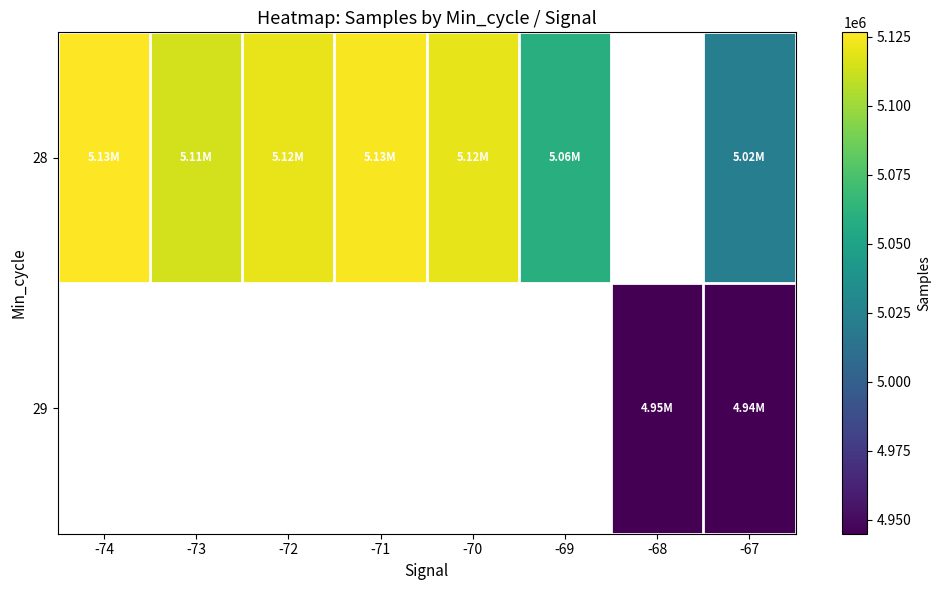

At which category is the sum across all series the highest?

-67